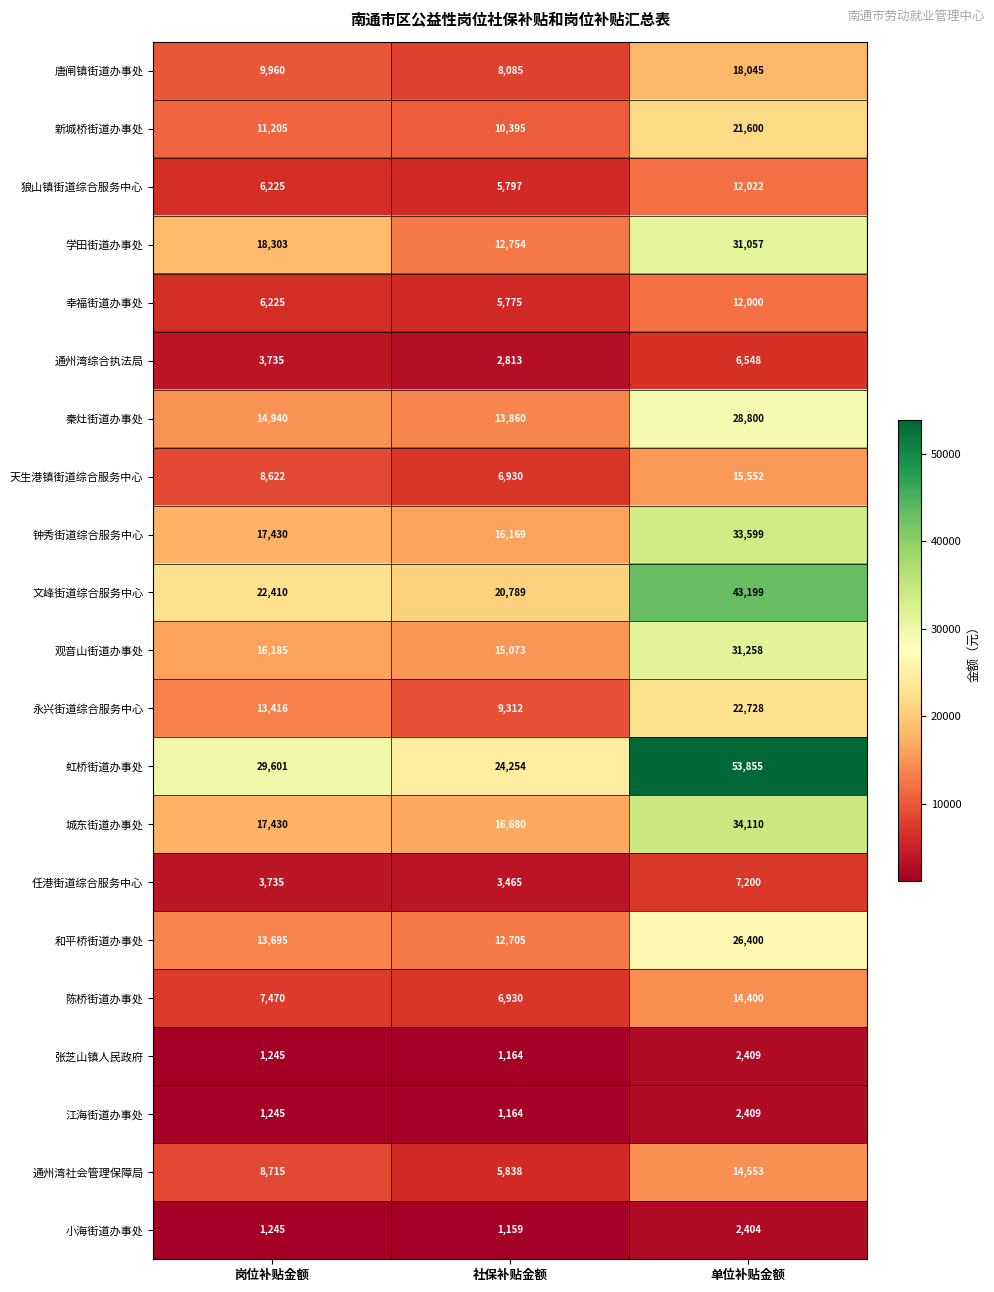

What is the greatest value displayed?

53855